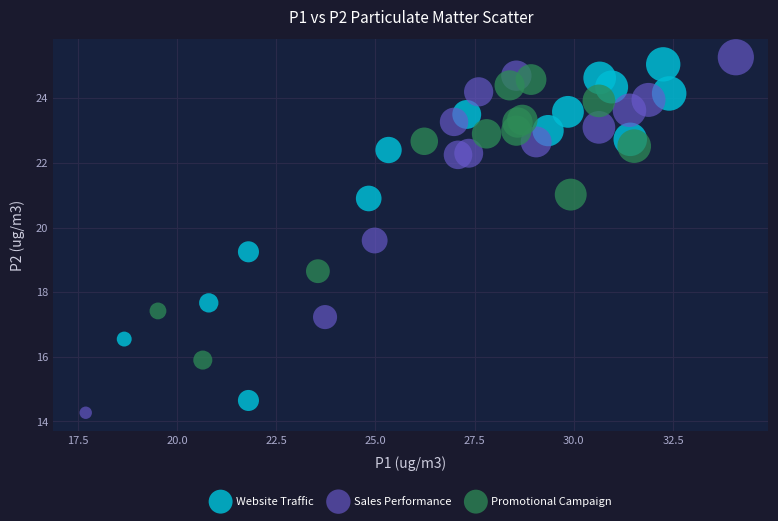

Which series has the largest Y range (max minus min)?

Sales Performance